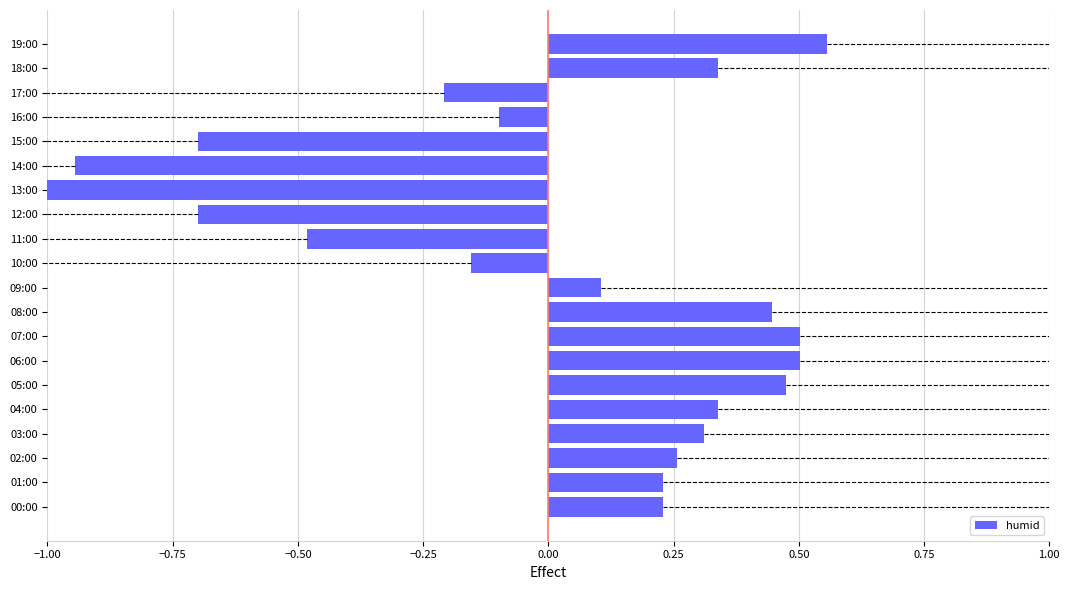

Between 07:00 and 01:00, which is larger?

07:00